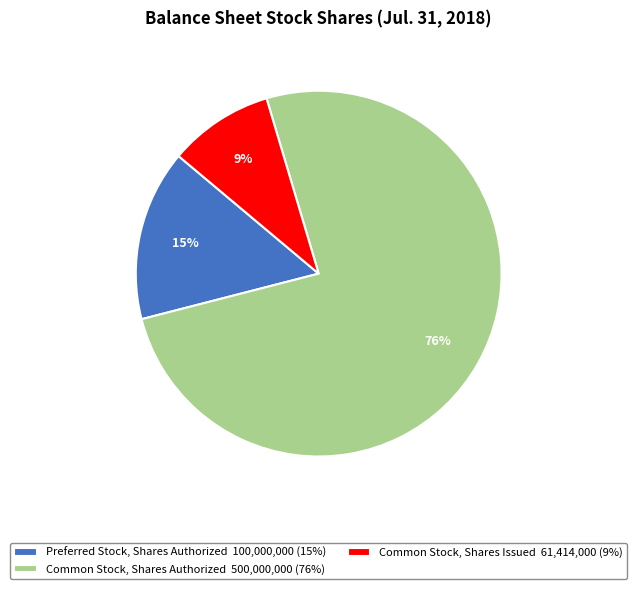

Rank the categories by value from lowest to highest.

Common Stock, Shares Issued 61,414,000 (9%), Preferred Stock, Shares Authorized 100,000,000 (15%), Common Stock, Shares Authorized 500,000,000 (76%)